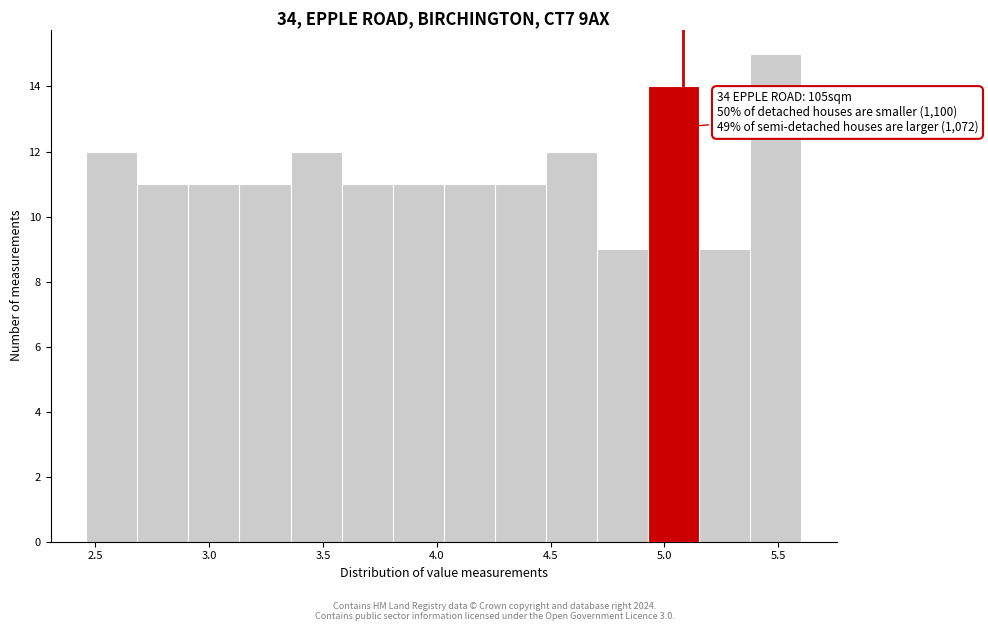

Over which range of the x-axis is the bar tallest?

5.40 to 5.60